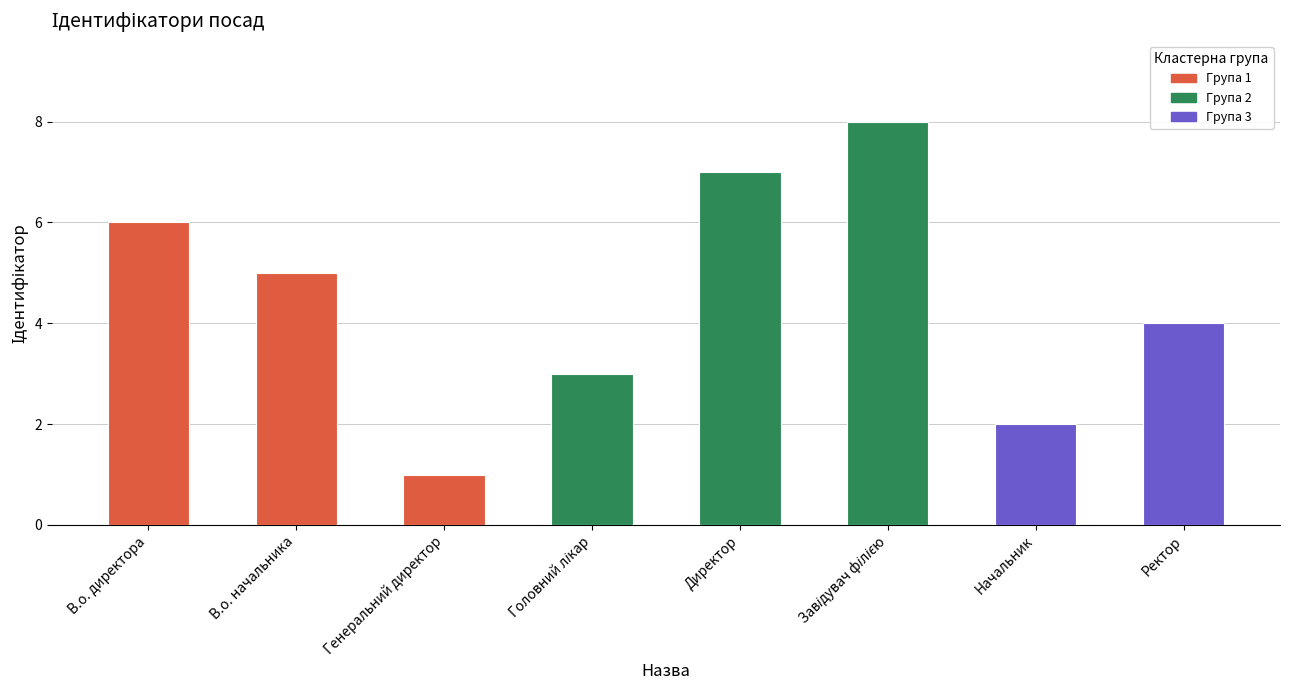

What is the difference between the maximum and minimum values?

7